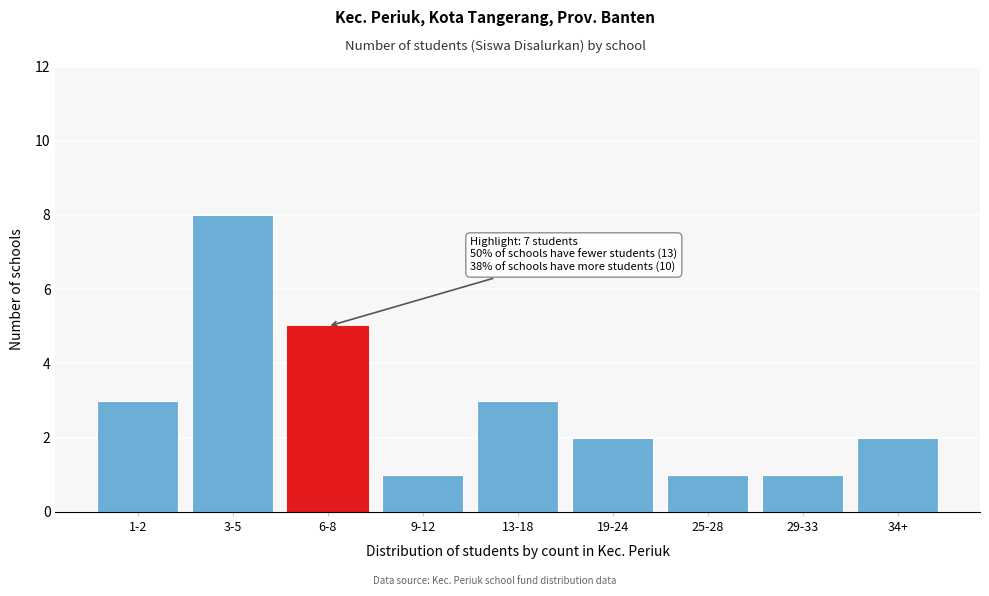

Reading left to right, transcribe all the data shown in this chart.

3	8	5	1	3	2	1	1	2